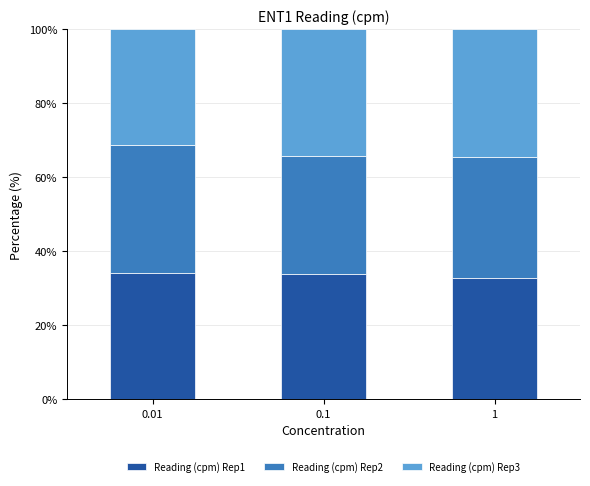

What is the sum of all Reading (cpm) Rep1 values?

100.6